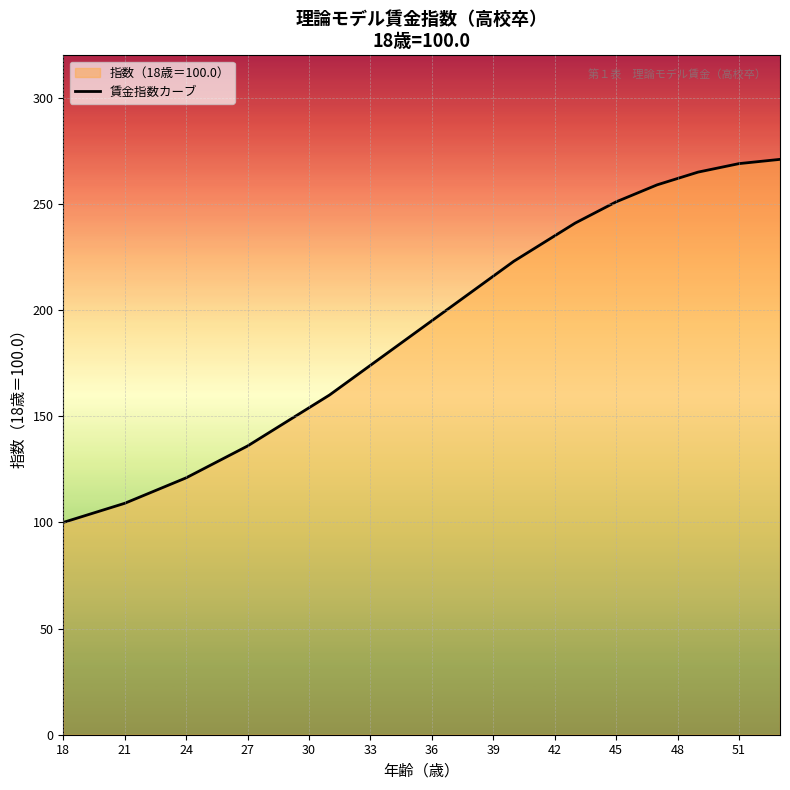

Which category has the lowest value across all series?

18